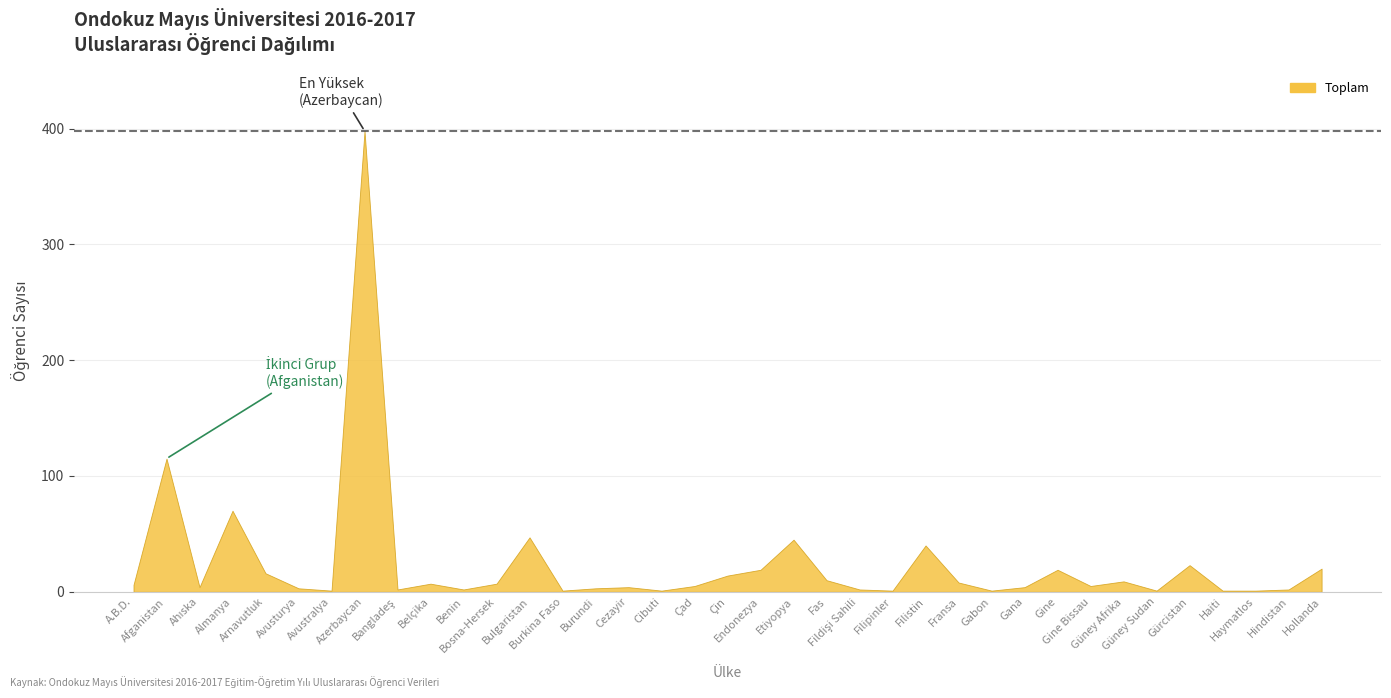

Reading left to right, list all the values displayed in this chart.

A.B.D.=6	Afganistan=115	Ahıska=4	Almanya=70	Arnavutluk=16	Avusturya=3	Avustralya=1	Azerbaycan=398	Bangladeş=2	Belçika=7	Benin=2	Bosna-Hersek=7	Bulgaristan=47	Burkina Faso=1	Burundi=3	Cezayir=4	Cibuti=1	Çad=5	Çin=14	Endonezya=19	Etiyopya=45	Fas=10	Fildişi Sahili=2	Filipinler=1	Filistin=40	Fransa=8	Gabon=1	Gana=4	Gine=19	Gine Bissau=5	Güney Afrika=9	Güney Sudan=1	Gürcistan=23	Haiti=1	Haymatlos=1	Hindistan=2	Hollanda=20